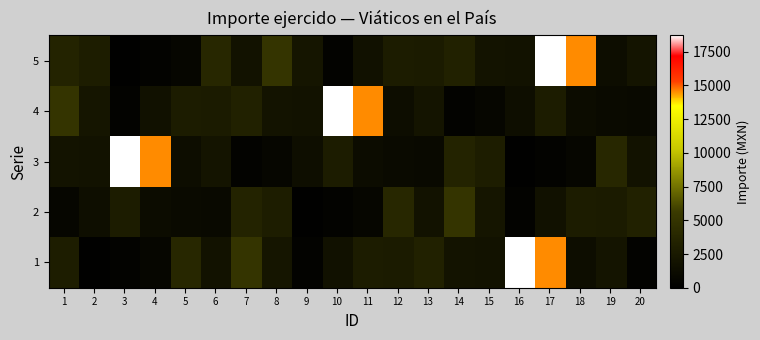

Which series has the largest total across all categories?

5